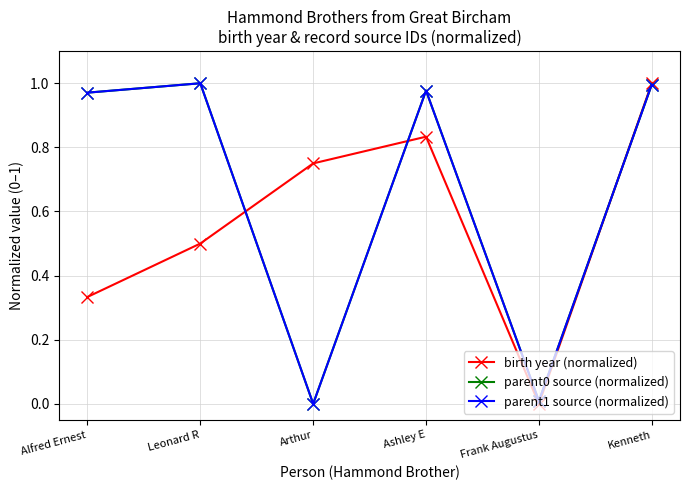

Is this an area chart (filled region under the line)?

No